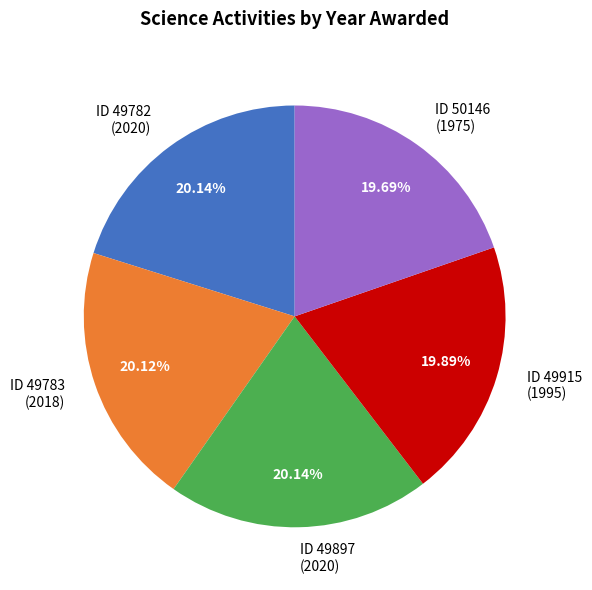

Does ID 50146 (1975) account for over 50% of the chart?

No